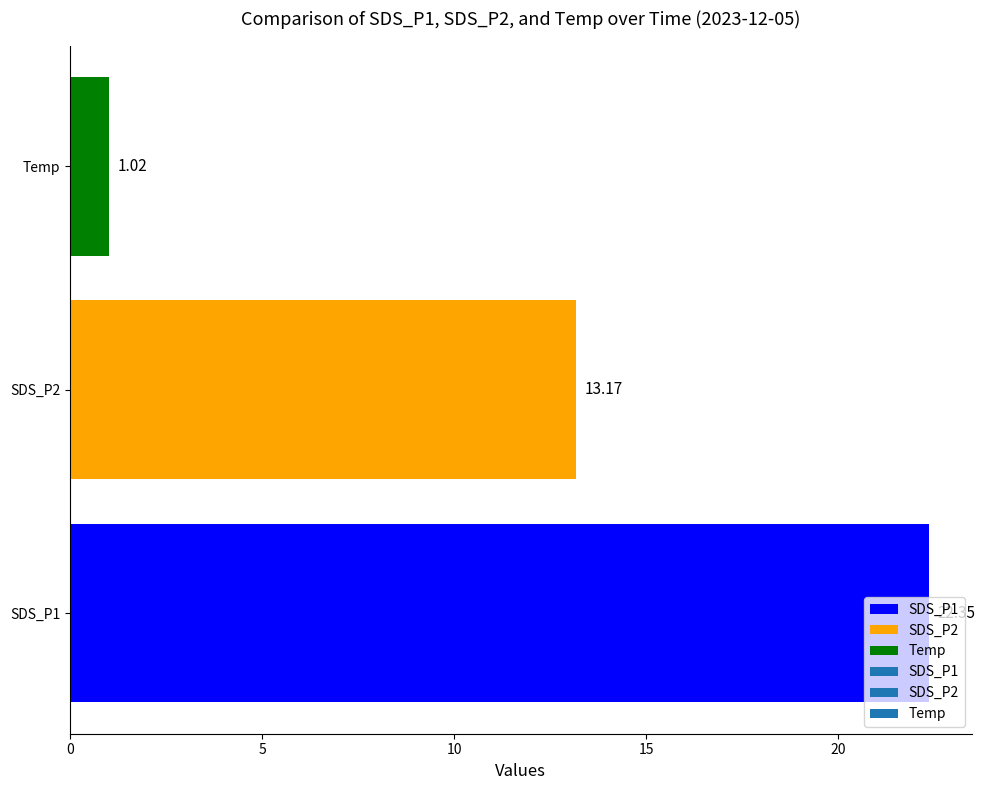

Which category has the lowest value across all series?

Temp